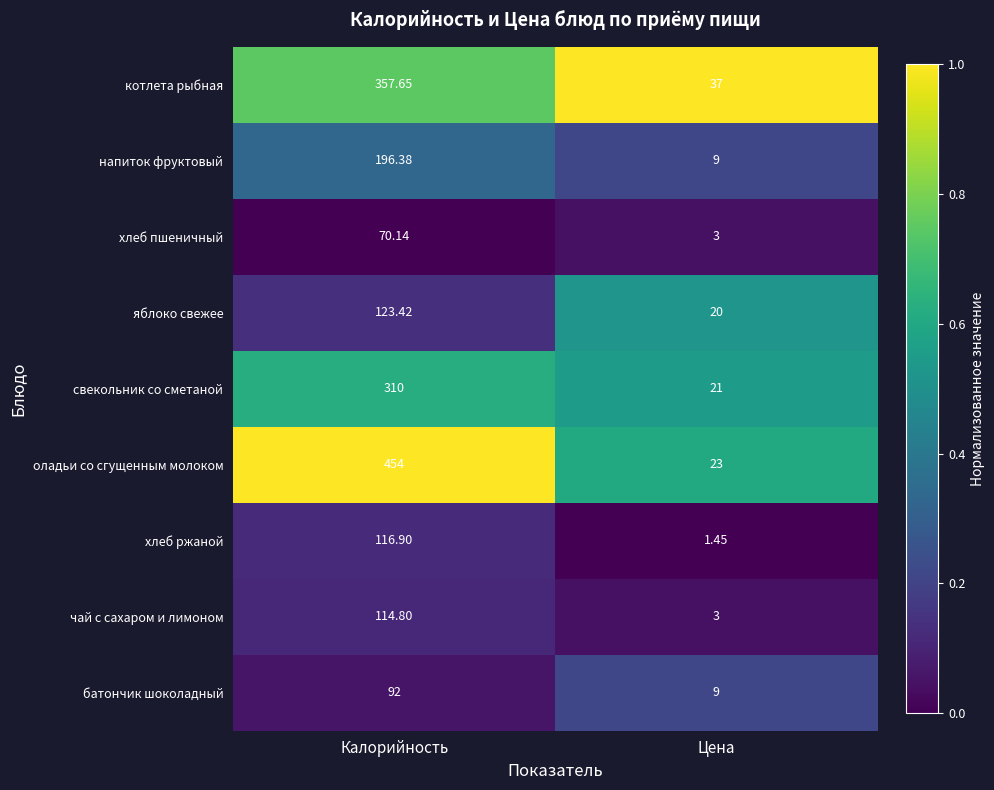

Which category has the highest value across all series?

Калорийность